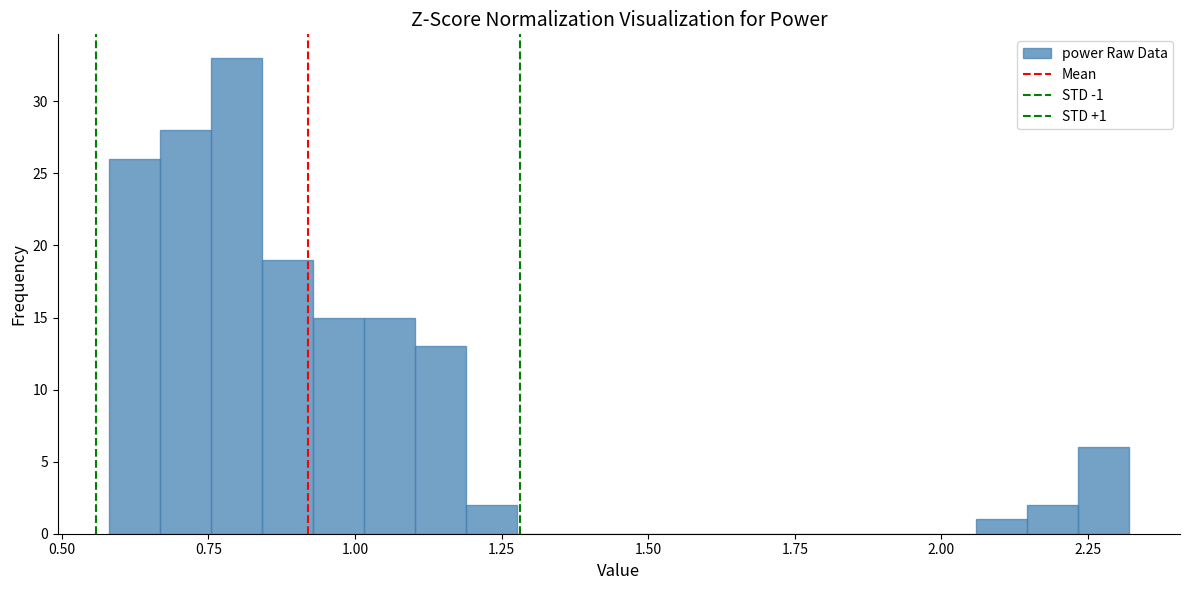

Around what value on the x-axis is the tallest bar? Give the approximate position of its centre, as read against the axis.

0.80